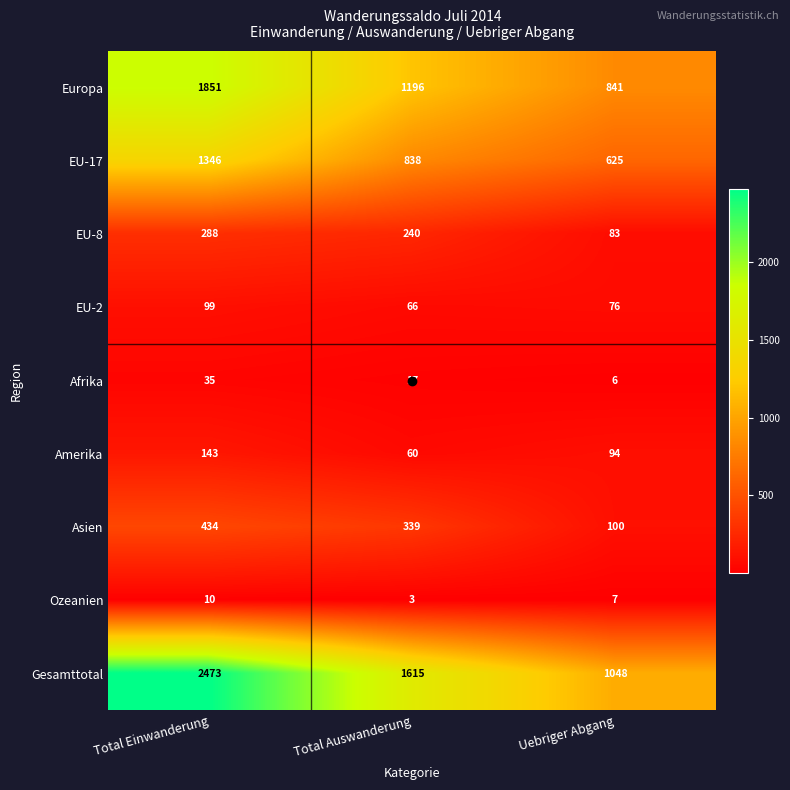

How many distinct data groups are displayed?

9